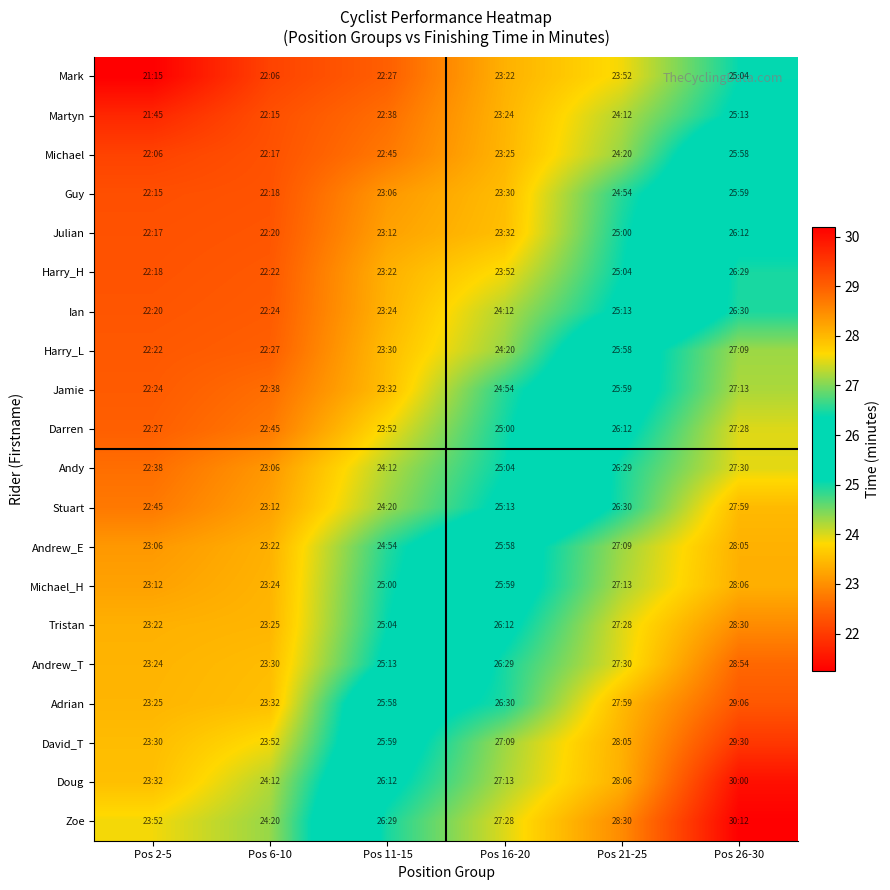

Between Pos 16-20 and Pos 21-25, which is larger?

Pos 21-25